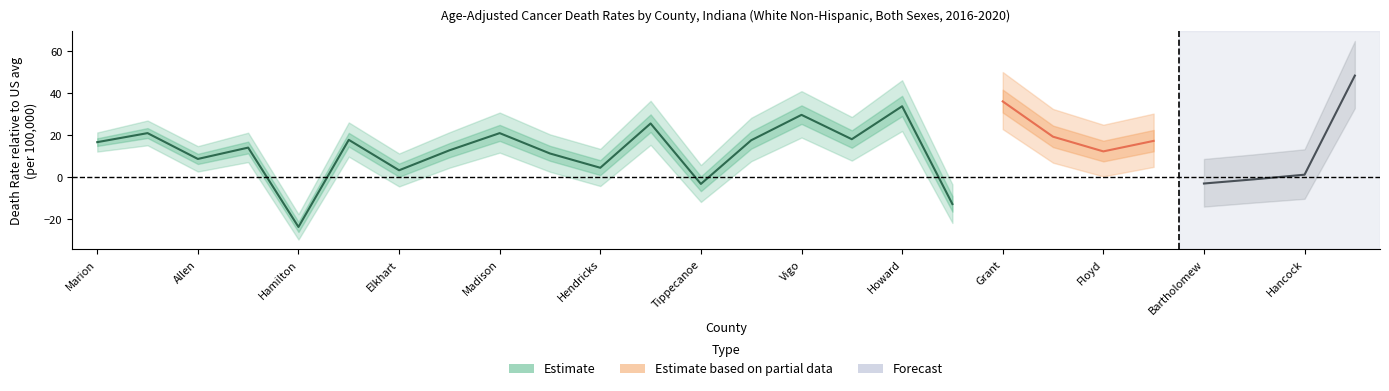

What is the difference between the Upper CI values at Howard County and Elkhart County?

34.9